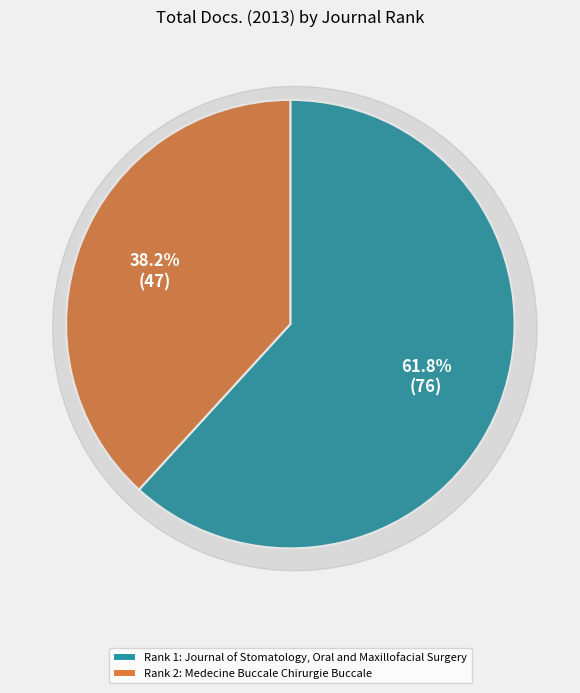

What percentage do Medecine Buccale Chirurgie Buccale and Journal of Stomatology, Oral and Maxillofacial Surgery together represent?

100.0%